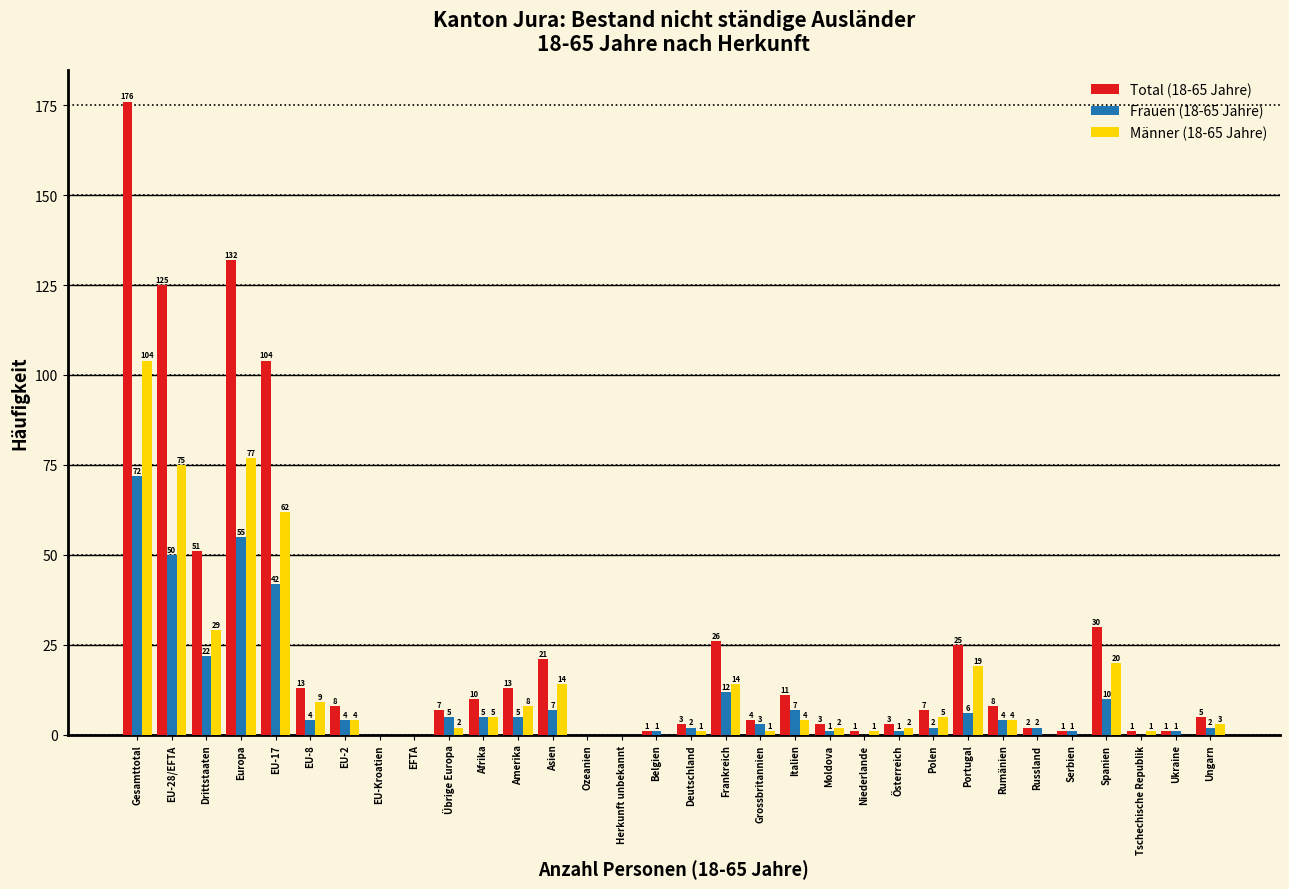

Reading right to left, list all the values displayed in this chart.

Total (18-65 Jahre): Ungarn=5	Ukraine=1	Tschechische Republik=1	Spanien=30	Serbien=1	Russland=2	Rumänien=8	Portugal=25	Polen=7	Österreich=3	Niederlande=1	Moldova=3	Italien=11	Grossbritannien=4	Frankreich=26	Deutschland=3	Belgien=1	Herkunft unbekannt=0	Ozeanien=0	Asien=21	Amerika=13	Afrika=10	Übrige Europa=7	EFTA=0	EU-Kroatien=0	EU-2=8	EU-8=13	EU-17=104	Europa=132	Drittstaaten=51	EU-28/EFTA=125	Gesamttotal=176
Frauen (18-65 Jahre): Ungarn=2	Ukraine=1	Tschechische Republik=0	Spanien=10	Serbien=1	Russland=2	Rumänien=4	Portugal=6	Polen=2	Österreich=1	Niederlande=0	Moldova=1	Italien=7	Grossbritannien=3	Frankreich=12	Deutschland=2	Belgien=1	Herkunft unbekannt=0	Ozeanien=0	Asien=7	Amerika=5	Afrika=5	Übrige Europa=5	EFTA=0	EU-Kroatien=0	EU-2=4	EU-8=4	EU-17=42	Europa=55	Drittstaaten=22	EU-28/EFTA=50	Gesamttotal=72
Männer (18-65 Jahre): Ungarn=3	Ukraine=0	Tschechische Republik=1	Spanien=20	Serbien=0	Russland=0	Rumänien=4	Portugal=19	Polen=5	Österreich=2	Niederlande=1	Moldova=2	Italien=4	Grossbritannien=1	Frankreich=14	Deutschland=1	Belgien=0	Herkunft unbekannt=0	Ozeanien=0	Asien=14	Amerika=8	Afrika=5	Übrige Europa=2	EFTA=0	EU-Kroatien=0	EU-2=4	EU-8=9	EU-17=62	Europa=77	Drittstaaten=29	EU-28/EFTA=75	Gesamttotal=104